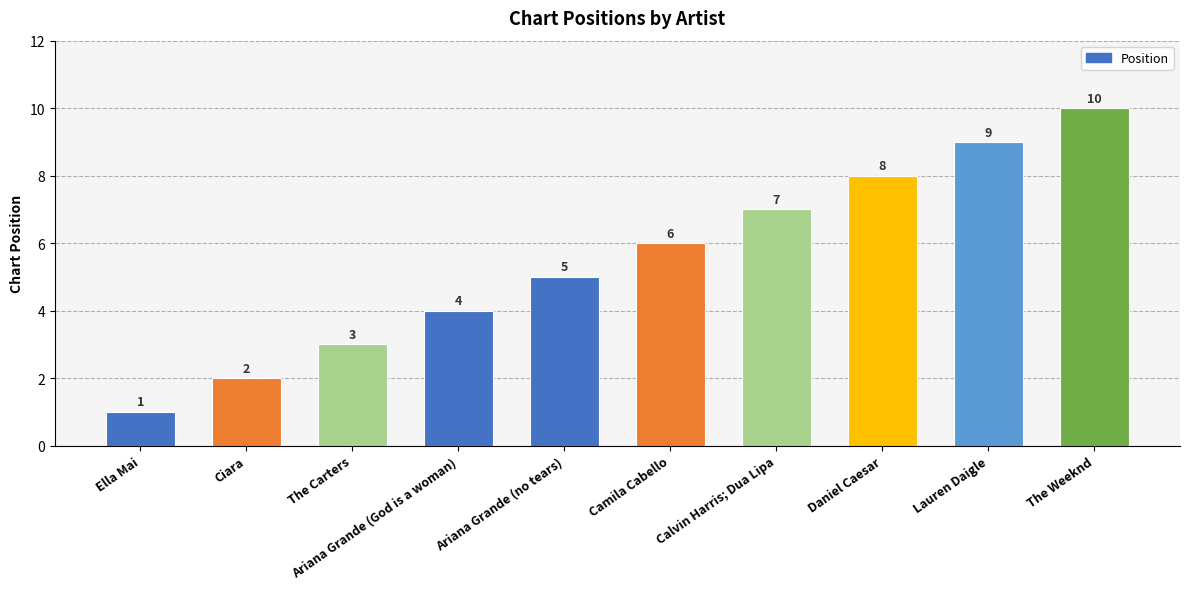

Reading left to right, list all the values displayed in this chart.

Ella Mai=1	Ciara=2	The Carters=3	Ariana Grande (God is a woman)=4	Ariana Grande (no tears)=5	Camila Cabello=6	Calvin Harris; Dua Lipa=7	Daniel Caesar=8	Lauren Daigle=9	The Weeknd=10